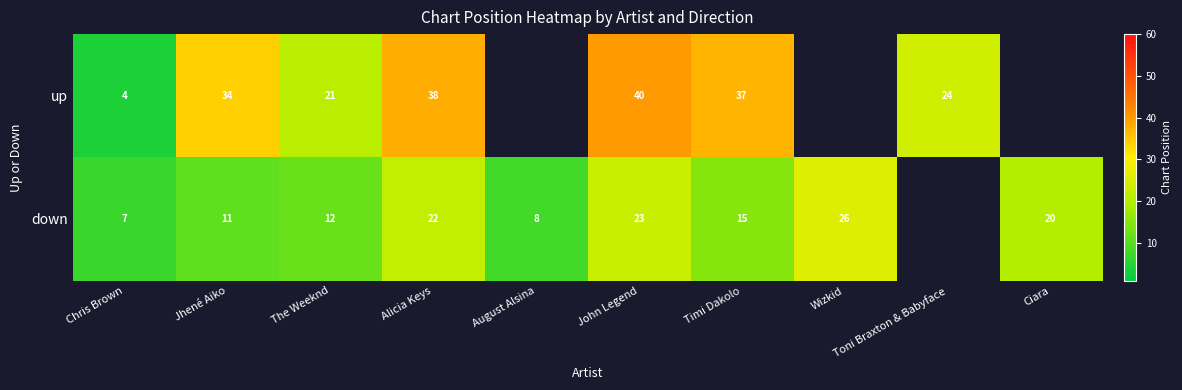

What is the difference between the down values at Jhené Aiko and Wizkid?

15